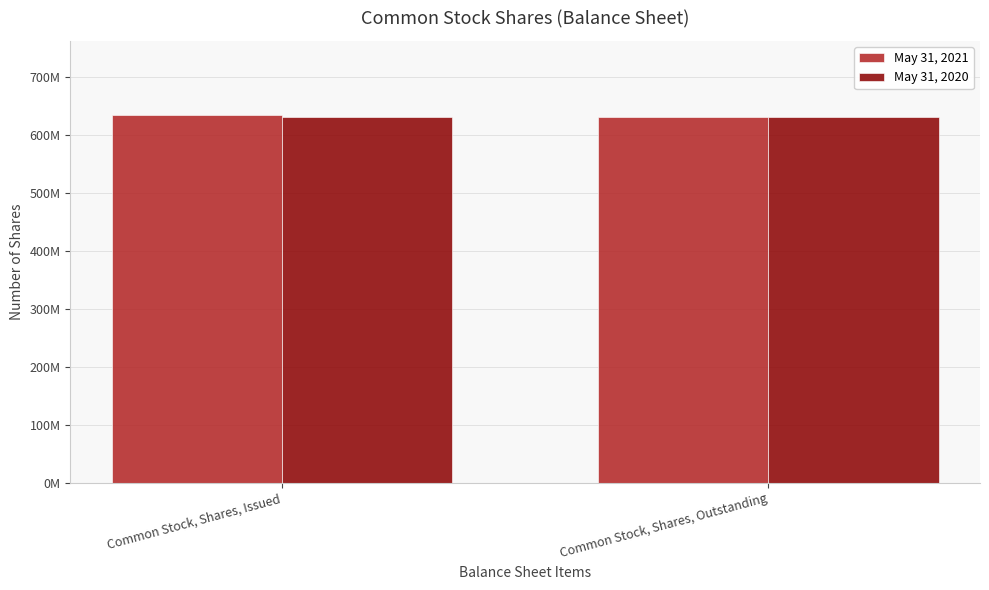

What is the difference between the May 31, 2021 values at Common Stock, Shares, Outstanding and Common Stock, Shares, Issued?

5000000